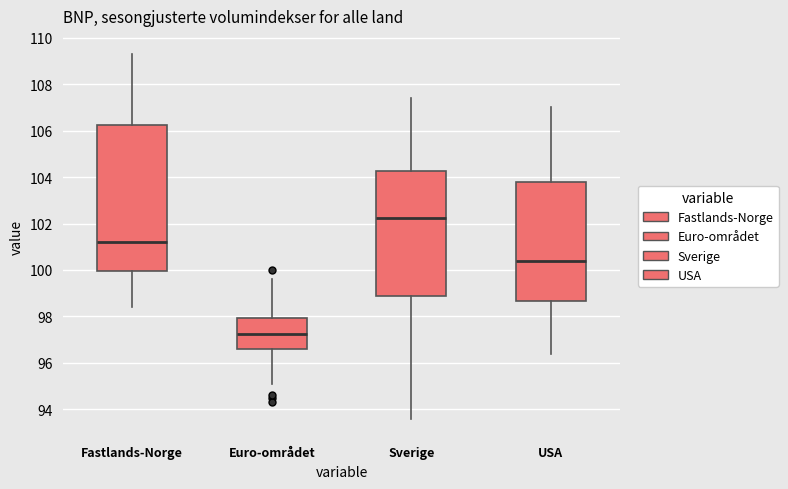

Reading left to right, transcribe this box plot: for each box, give where its median line is, the range the box spans, and where its two whiskers end, as read against the y-axis. The values are not printed on the chart, so give them approximately, as read against the axis.

Fastlands-Norge: median 101.2, box 100.0 to 106.2, whiskers 98.4 to 109.4
Euro-området: median 97.2, box 96.6 to 98.0, whiskers 95.2 to 99.6
Sverige: median 102.2, box 98.8 to 104.2, whiskers 93.6 to 107.4
USA: median 100.4, box 98.6 to 103.8, whiskers 96.4 to 107.0